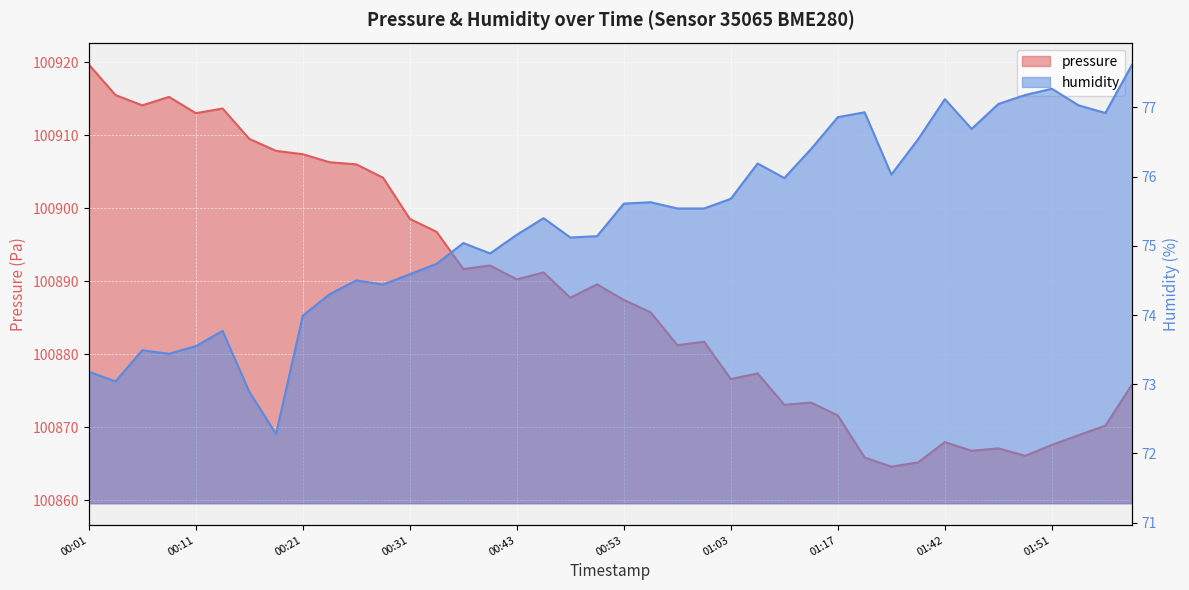

Reading left to right, list all the values displayed in this chart.

pressure: 100919.7	100915.5	100914.1	100915.2	100913.0	100913.6	100909.5	100907.8	100907.4	100906.3	100906.0	100904.2	100898.5	100896.8	100891.6	100892.1	100890.2	100891.2	100887.7	100889.6	100887.4	100885.7	100881.2	100881.7	100876.6	100877.4	100873.1	100873.4	100871.6	100865.8	100864.6	100865.2	100867.9	100866.8	100867.1	100866.1	100867.6	100868.9	100870.2	100875.9
humidity: 73.2	73.0	73.5	73.4	73.5	73.8	72.9	72.3	74.0	74.3	74.5	74.4	74.6	74.7	75.0	74.9	75.2	75.4	75.1	75.1	75.6	75.6	75.5	75.5	75.7	76.2	76.0	76.4	76.9	76.9	76.0	76.5	77.1	76.7	77.0	77.2	77.3	77.0	76.9	77.6